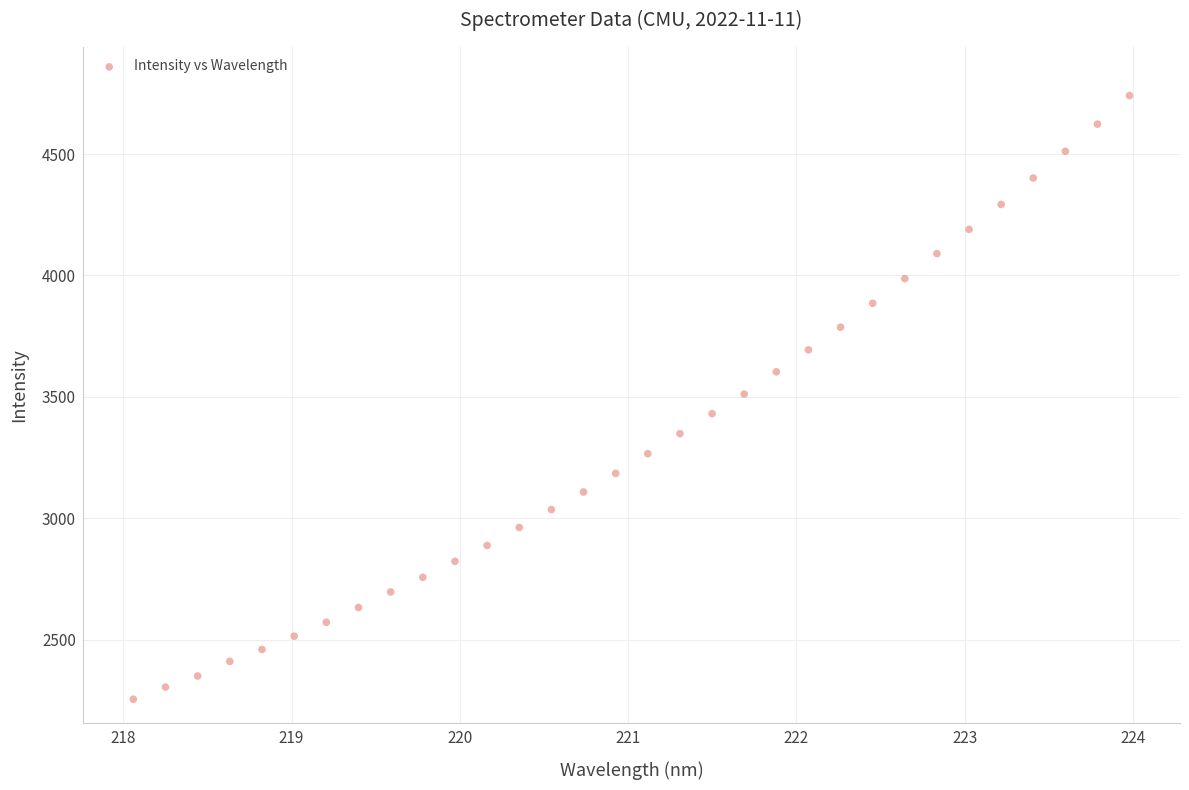

What is the range of X values (max minus min)?

5.9